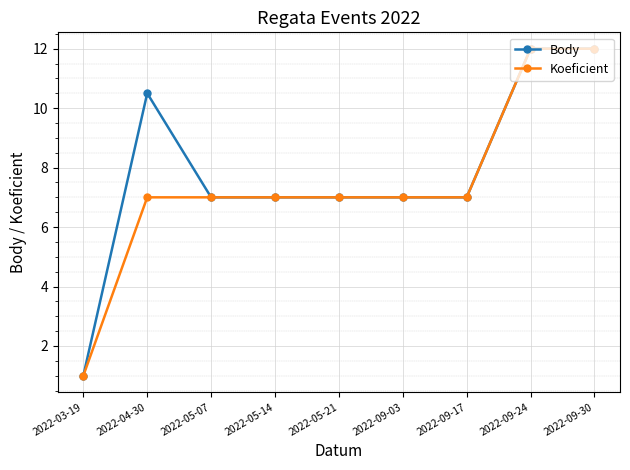

At which label does Body reach its minimum?

2022-03-19